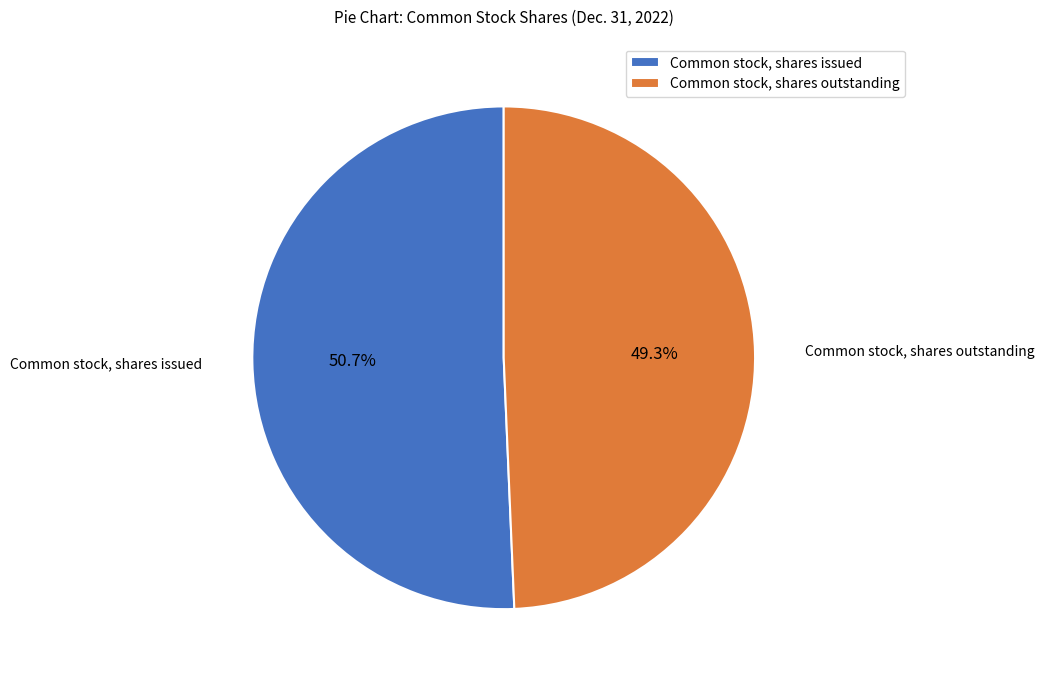

To the nearest percent, what is the average slice percentage?

50%